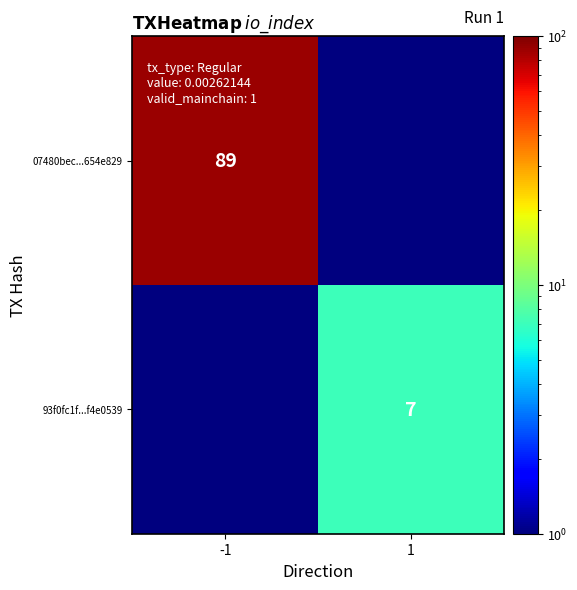

What is the minimum value shown in the chart?

0.5